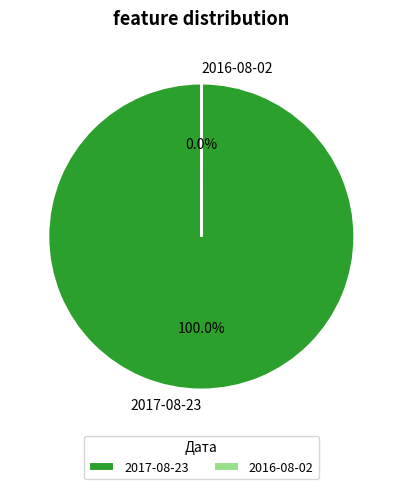

Does any single category account for the majority?

Yes